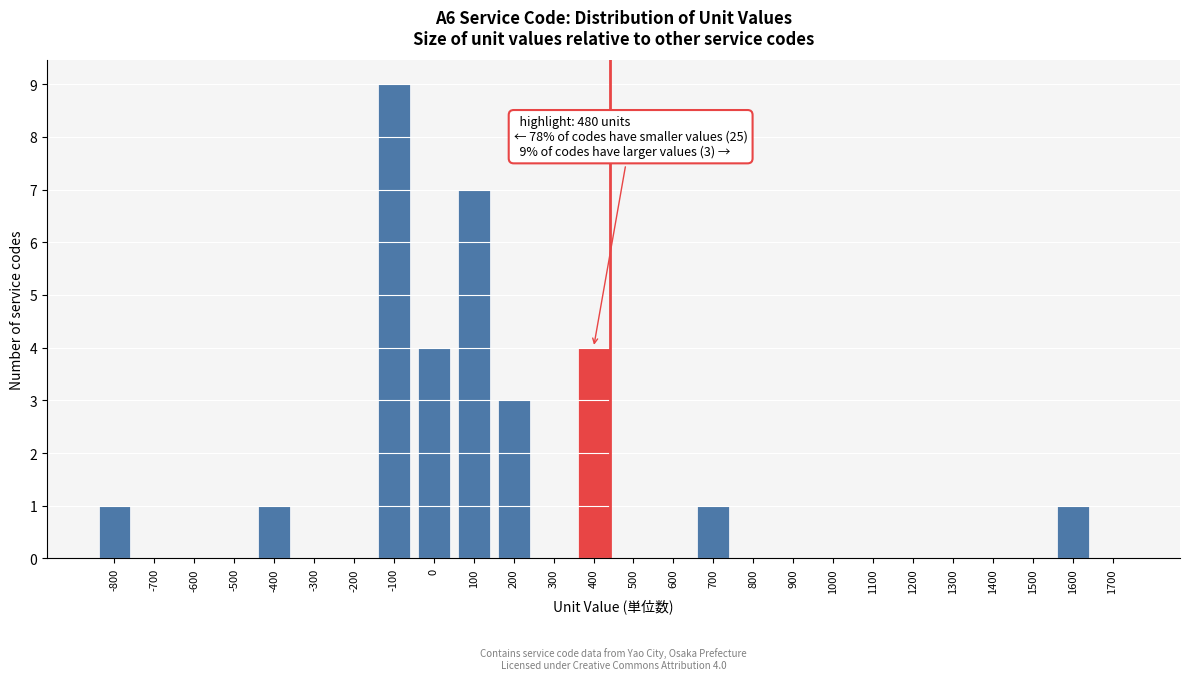

Reading left to right, extract all data points from this chart.

-800=1	-700=0	-600=0	-500=0	-400=1	-300=0	-200=0	-100=9	0=4	100=7	200=3	300=0	400=4	500=0	600=0	700=1	800=0	900=0	1000=0	1100=0	1200=0	1300=0	1400=0	1500=0	1600=1	1700=0